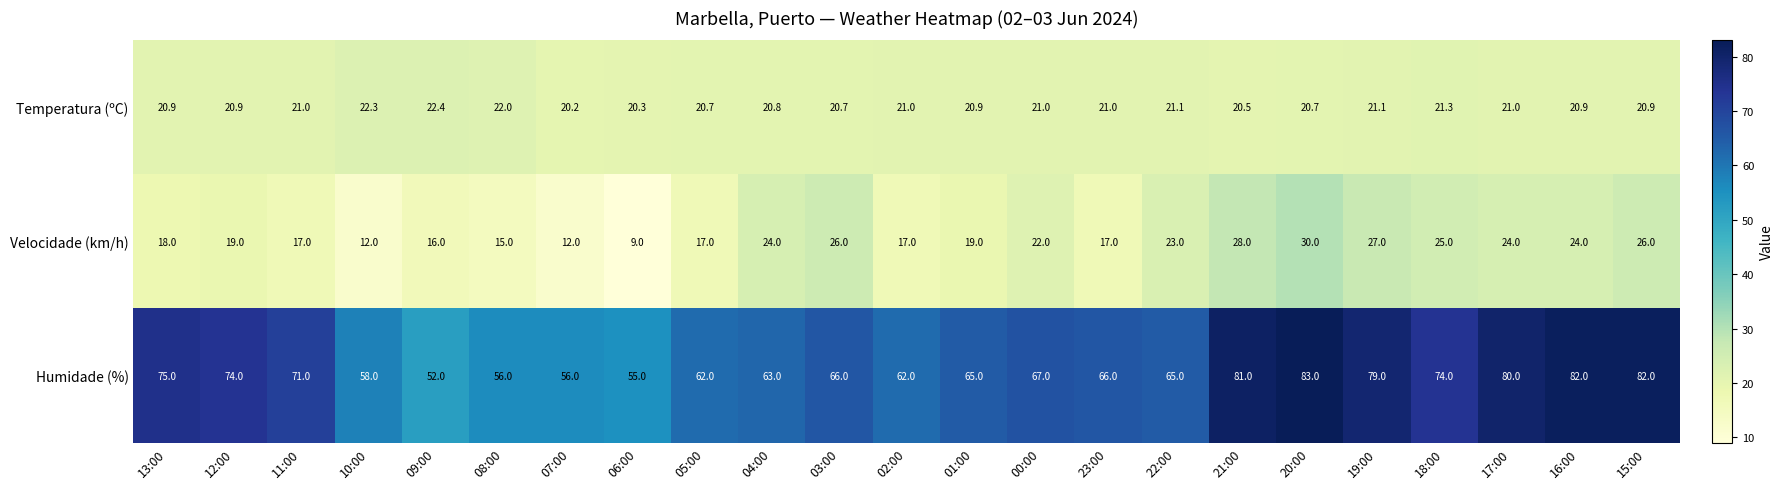

Is it true that Humidade (%) equals 113.4 at 00:00?

False